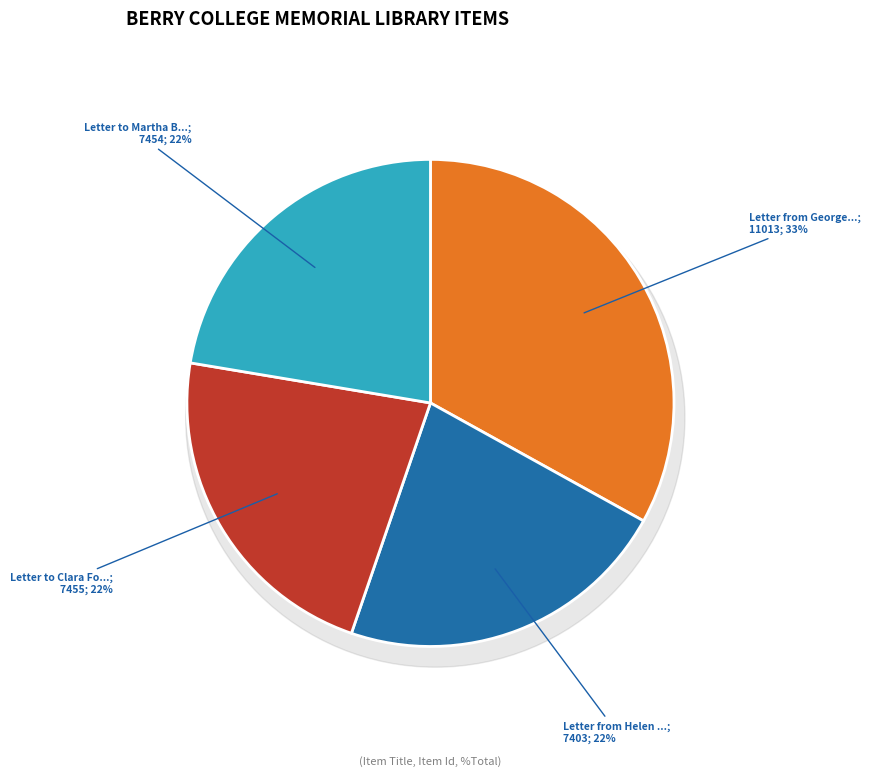

True or false: Letter from Helen Forbes to Martha Berry accounts for 33% of the total.

False